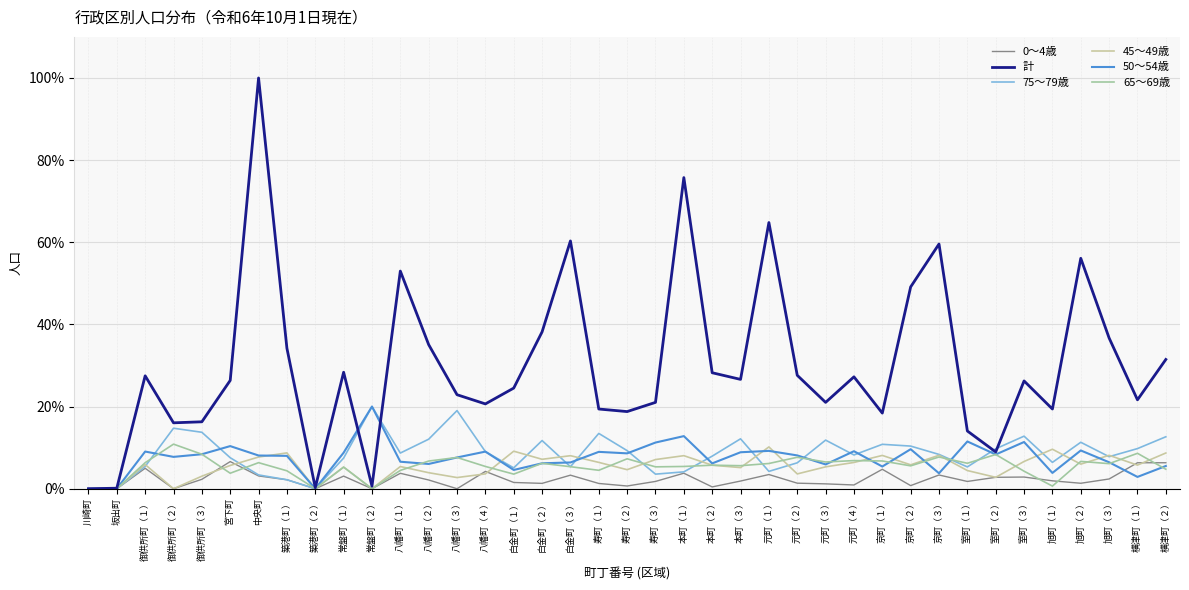

After their last crossing, which series has the higher values: 75～79歳 or 計?

計